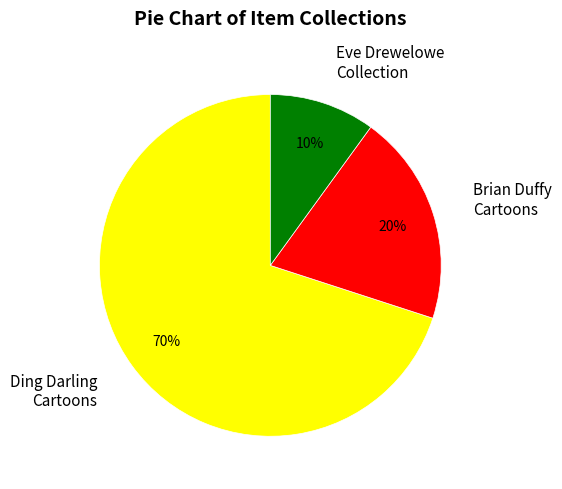

Which has a higher value, Eve Drewelowe Collection or Ding Darling Cartoons?

Ding Darling Cartoons